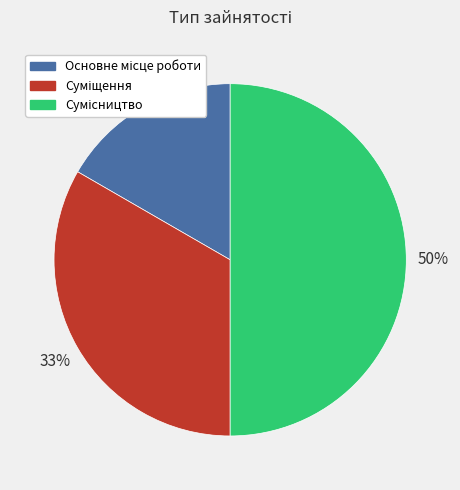

To the nearest percent, what is the average slice percentage?

33%